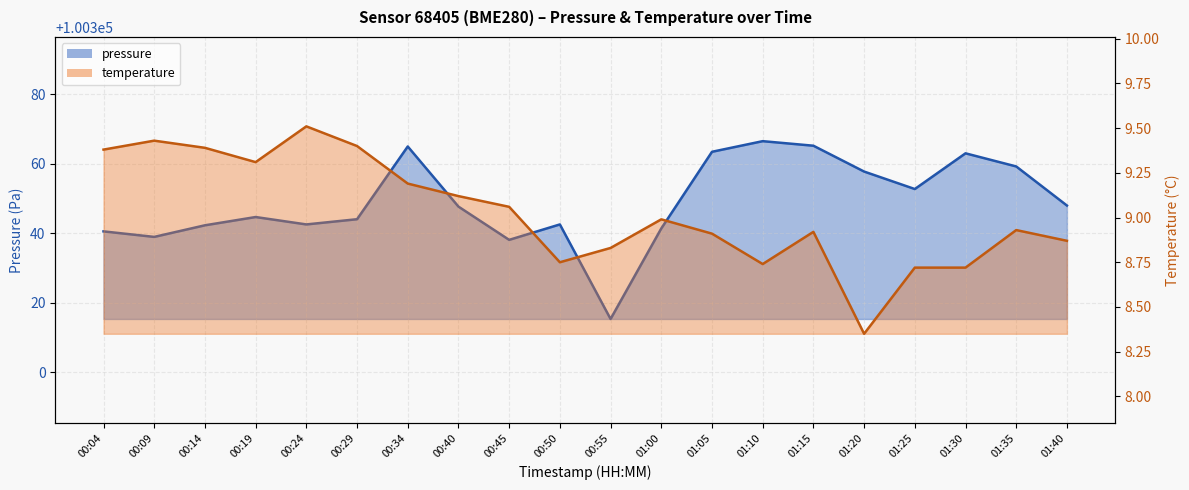

At how many categories does at least one series exceed 87102?

20